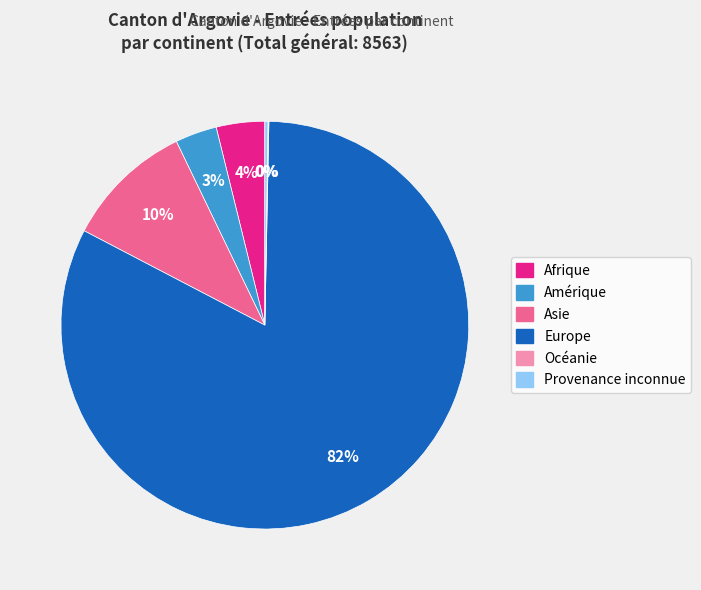

Which has a higher value, Afrique or Europe?

Europe